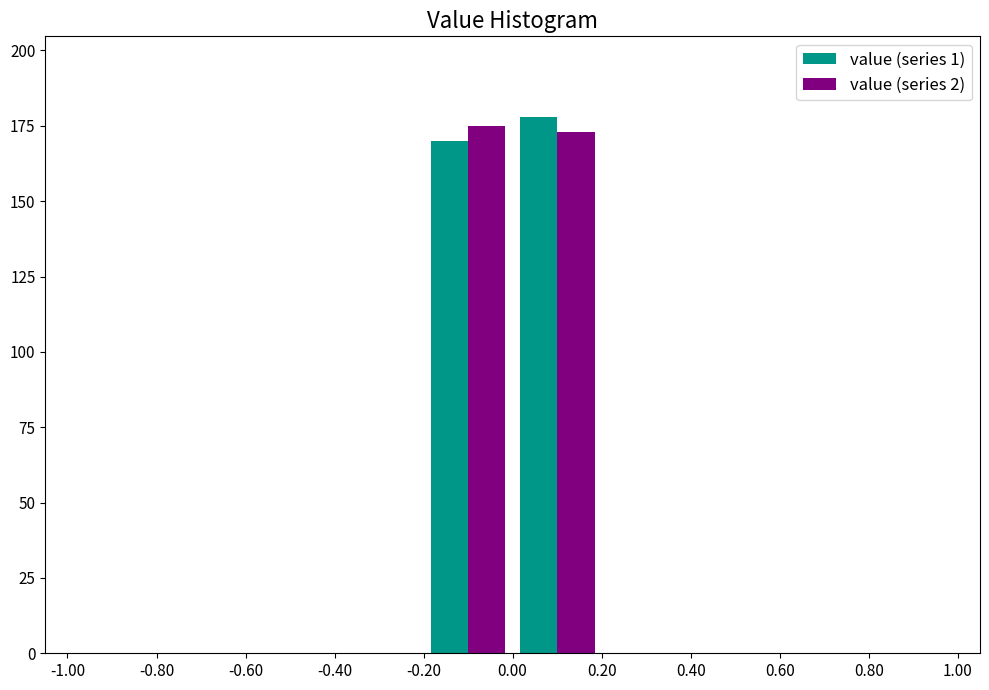

Reading left to right, transcribe this chart: for each range on the x-axis, give the height of each series' bar. The values are not printed on the chart, so give them approximately, as read against the axis.

-1.00 to -0.80: value (series 1)=0	value (series 2)=0
-0.80 to -0.60: value (series 1)=0	value (series 2)=0
-0.60 to -0.40: value (series 1)=0	value (series 2)=0
-0.40 to -0.20: value (series 1)=0	value (series 2)=0
-0.20 to 0.00: value (series 1)=170	value (series 2)=175
0.00 to 0.20: value (series 1)=180	value (series 2)=175
0.20 to 0.40: value (series 1)=0	value (series 2)=0
0.40 to 0.60: value (series 1)=0	value (series 2)=0
0.60 to 0.80: value (series 1)=0	value (series 2)=0
0.80 to 1.00: value (series 1)=0	value (series 2)=0